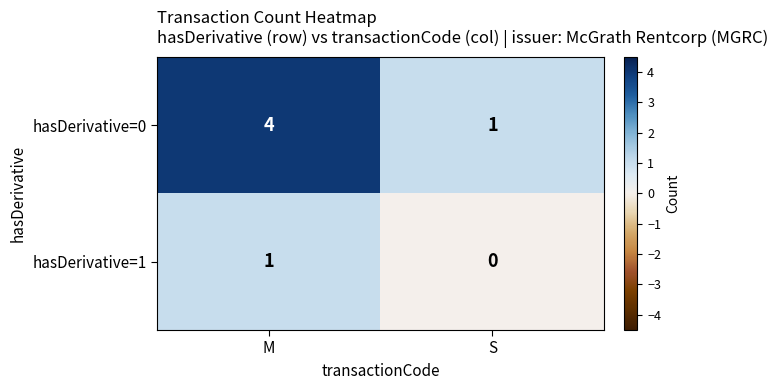

At S, list the series in order from largest to smallest.

hasDerivative=0, hasDerivative=1